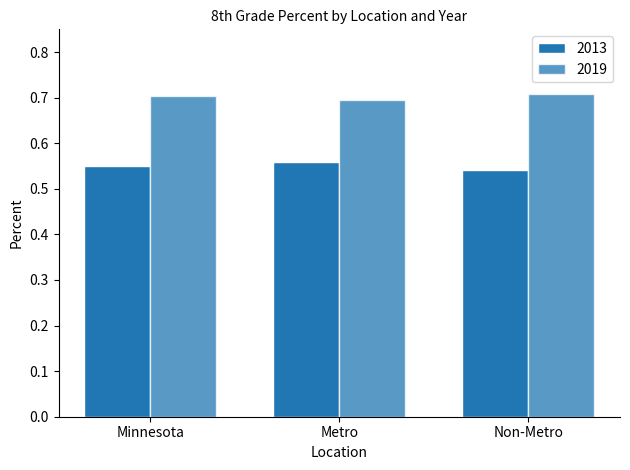

What is the greatest value displayed?

0.7